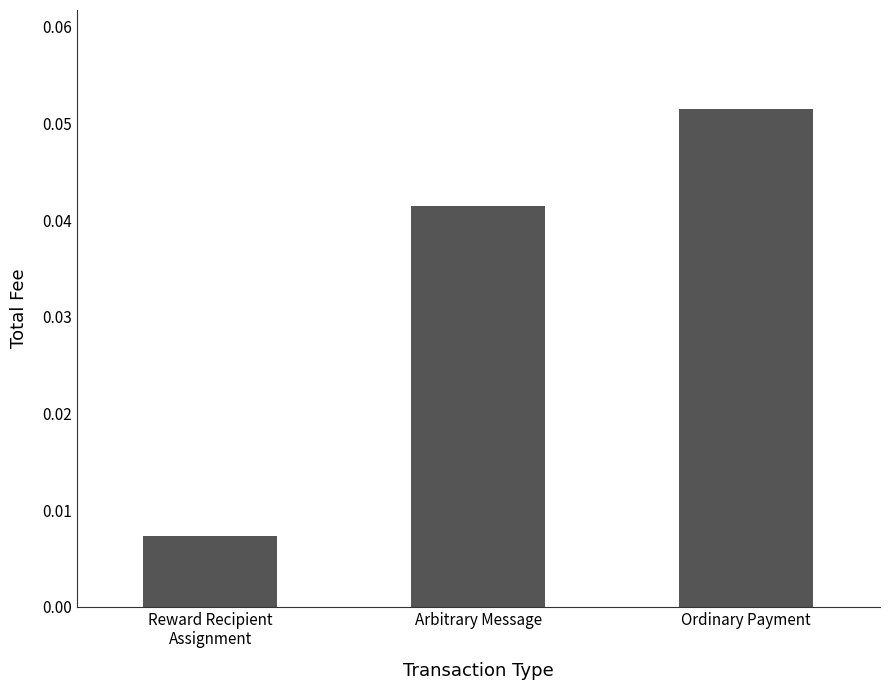

Where is the data nearest to the value 0?

Reward Recipient
Assignment